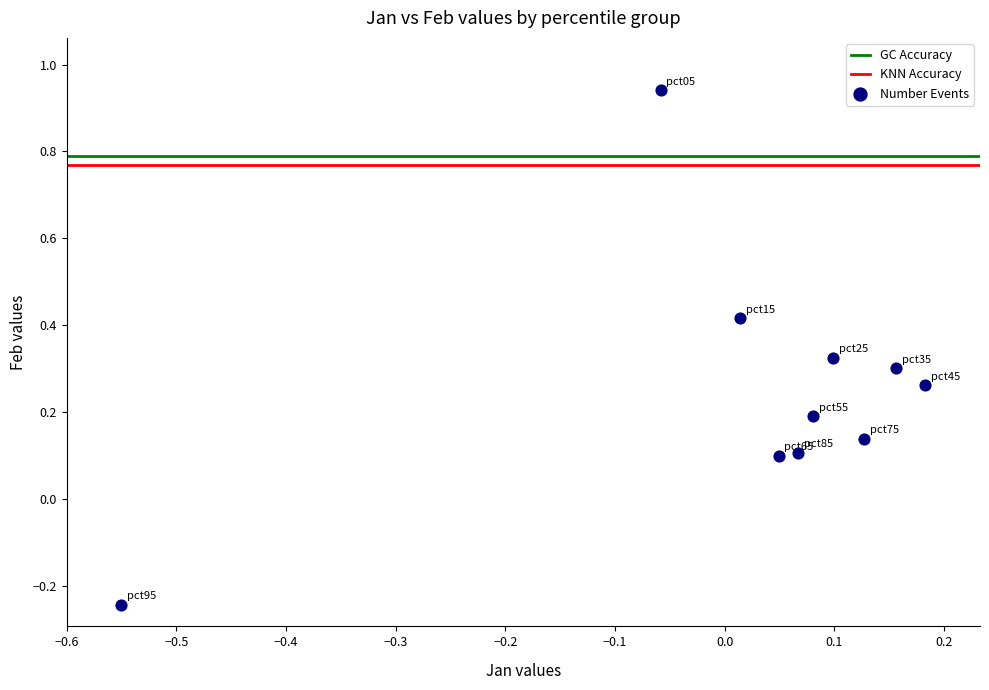

What is the range of Y values (max minus min)?

1.2